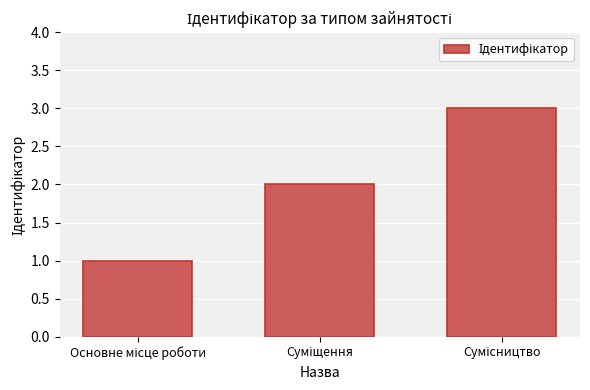

What is the smallest value displayed?

1